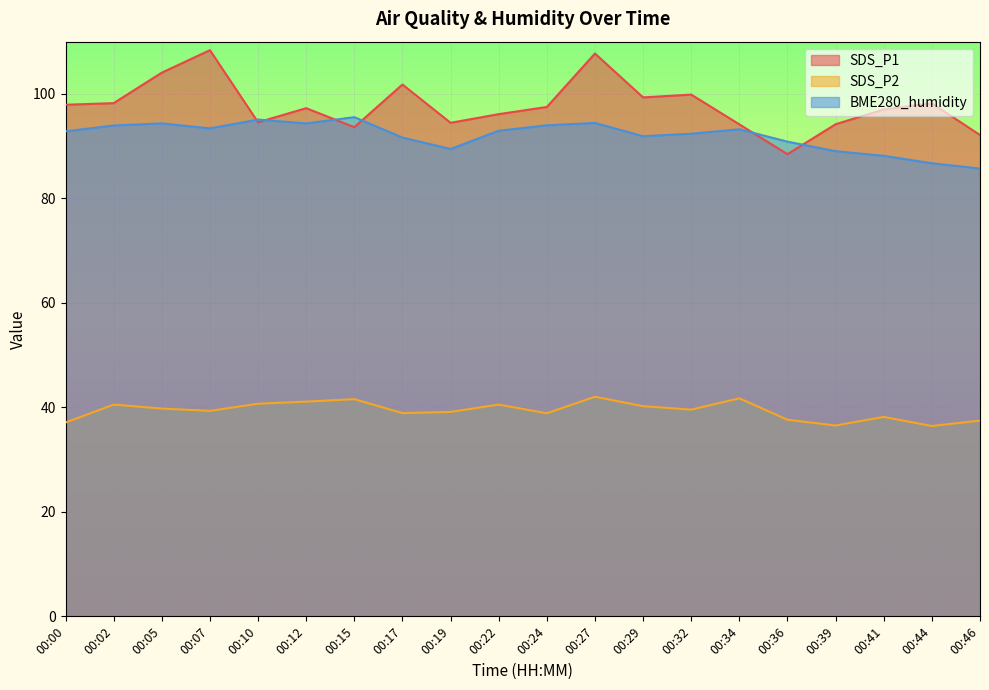

What is the average value of the SDS_P1 series?

97.8